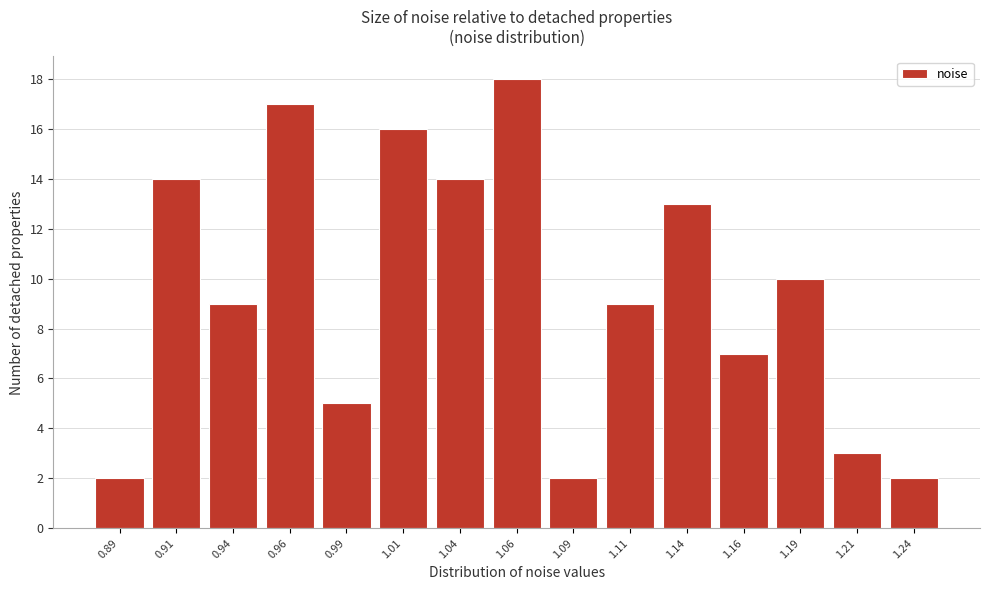

Reading left to right, what are all the values shown in this chart?

0.89=2	0.91=14	0.94=9	0.96=17	0.99=5	1.01=16	1.04=14	1.06=18	1.09=2	1.11=9	1.14=13	1.16=7	1.19=10	1.21=3	1.24=2